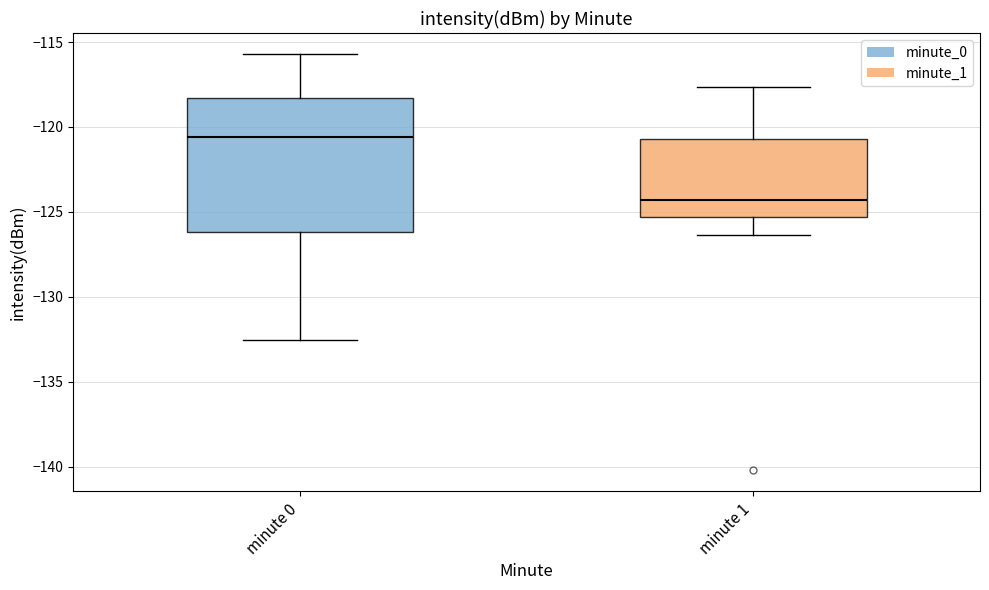

Which box's median line is the highest?

minute 0